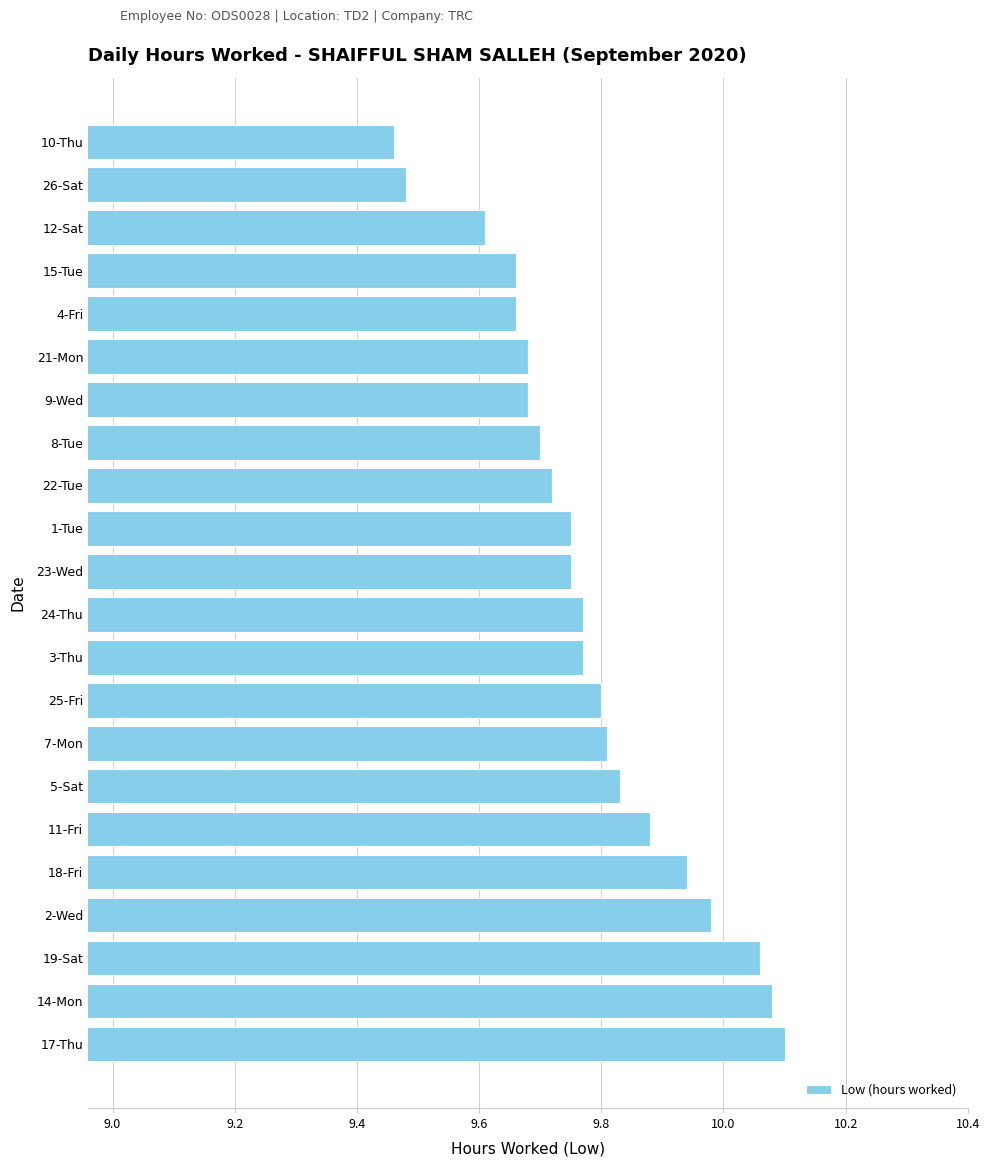

Does the chart contain any negative values?

No